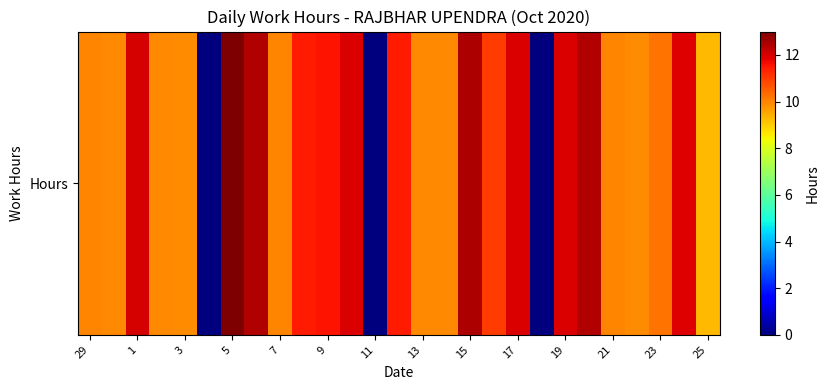

What is the approximate value at 3?

9.9